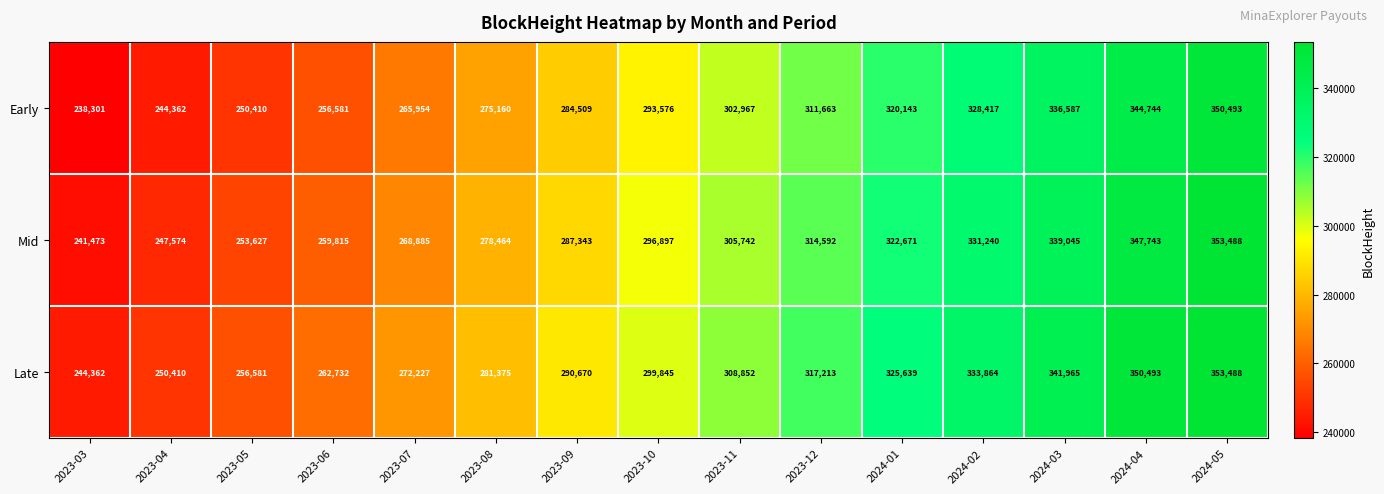

The value of Late at 2024-03 is 180082. True or false?

False